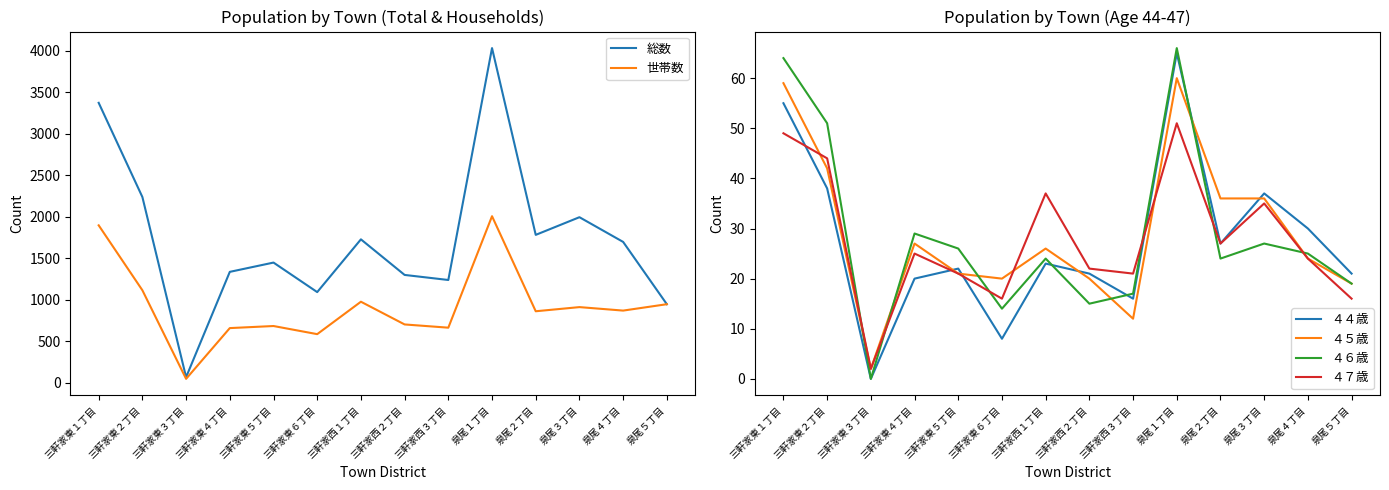

What is the label of the 10th point from the right?

三軒家東５丁目